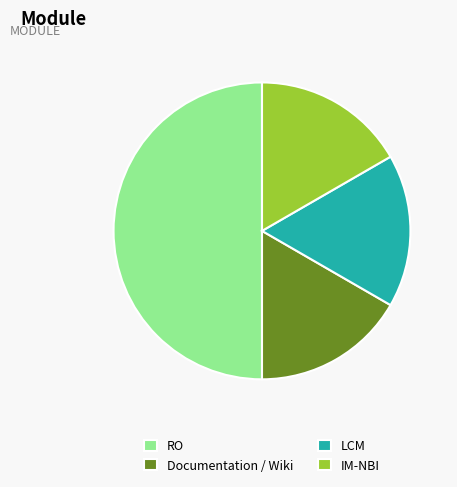

Between RO and IM-NBI, which is larger?

RO